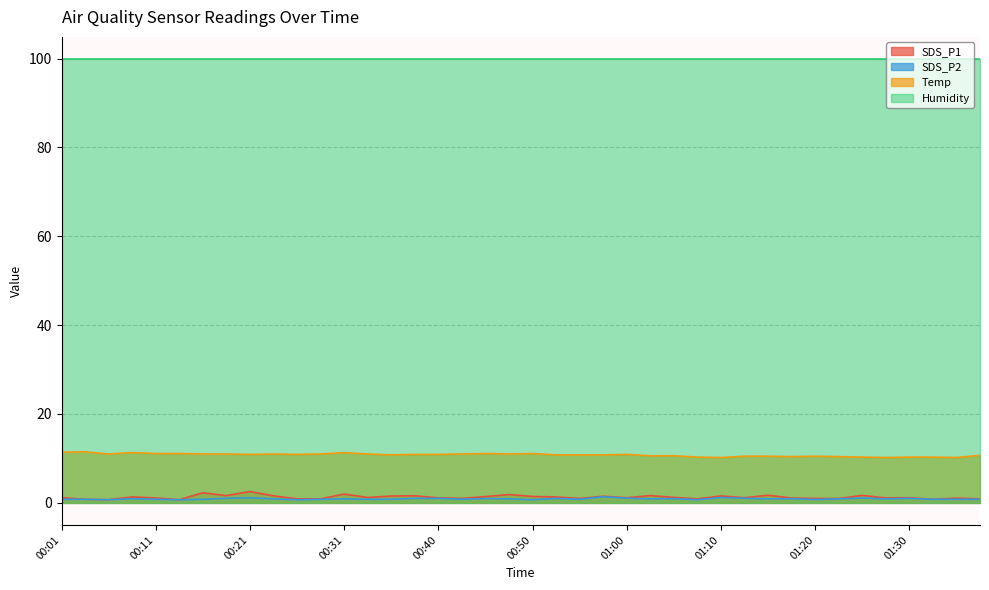

True or false: SDS_P1 and SDS_P2 cross at least once.

False